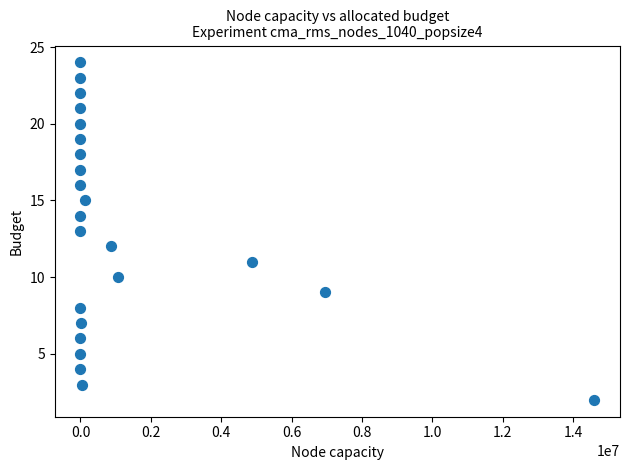

What is the range of Y values (max minus min)?

22